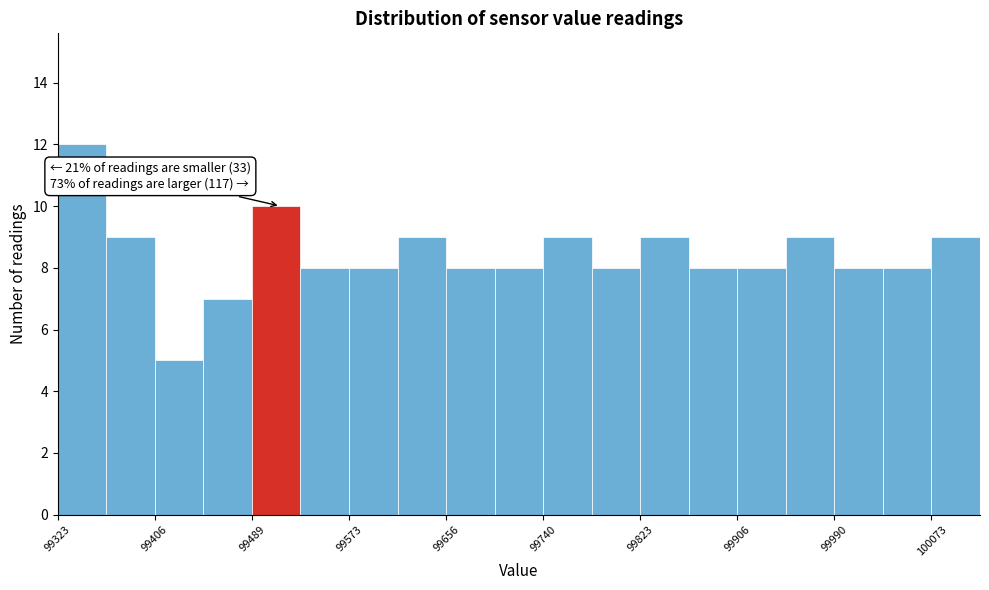

Which range on the x-axis has the tallest bar?

99320 to 99360